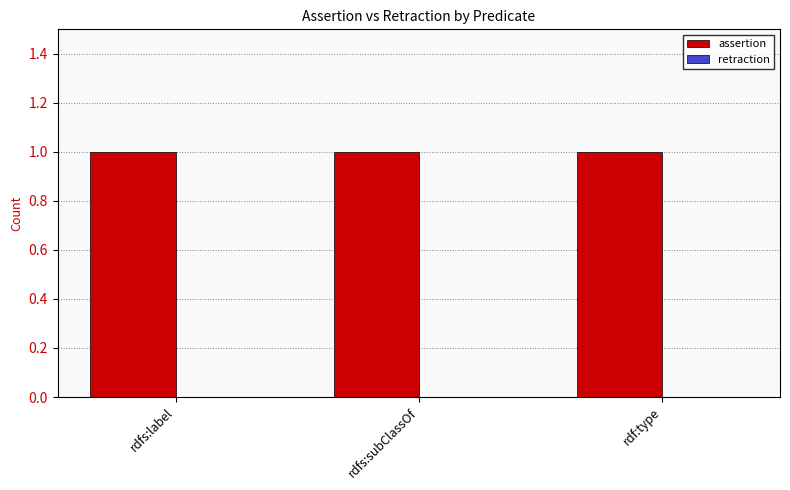

At which label is retraction closest to 0?

rdfs:label